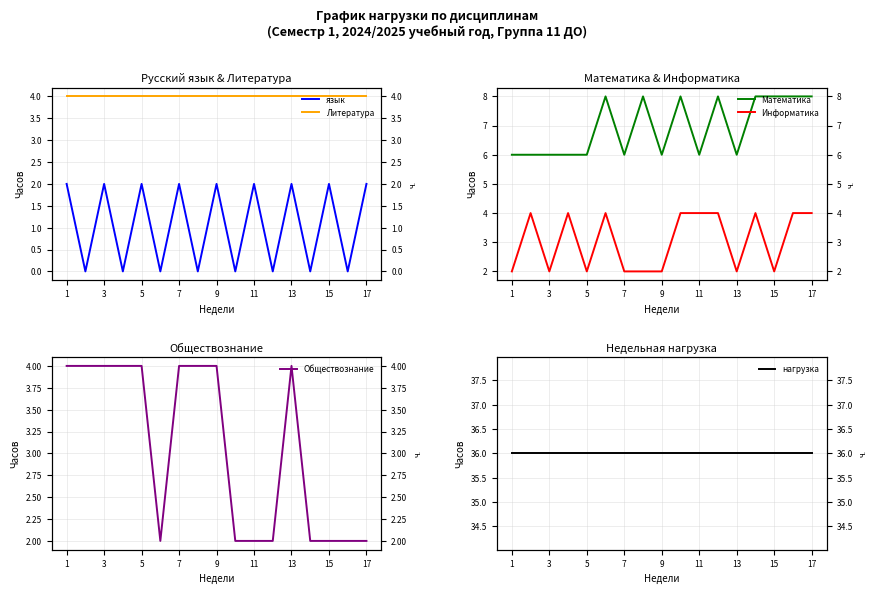

Is this an area chart (filled region under the line)?

No